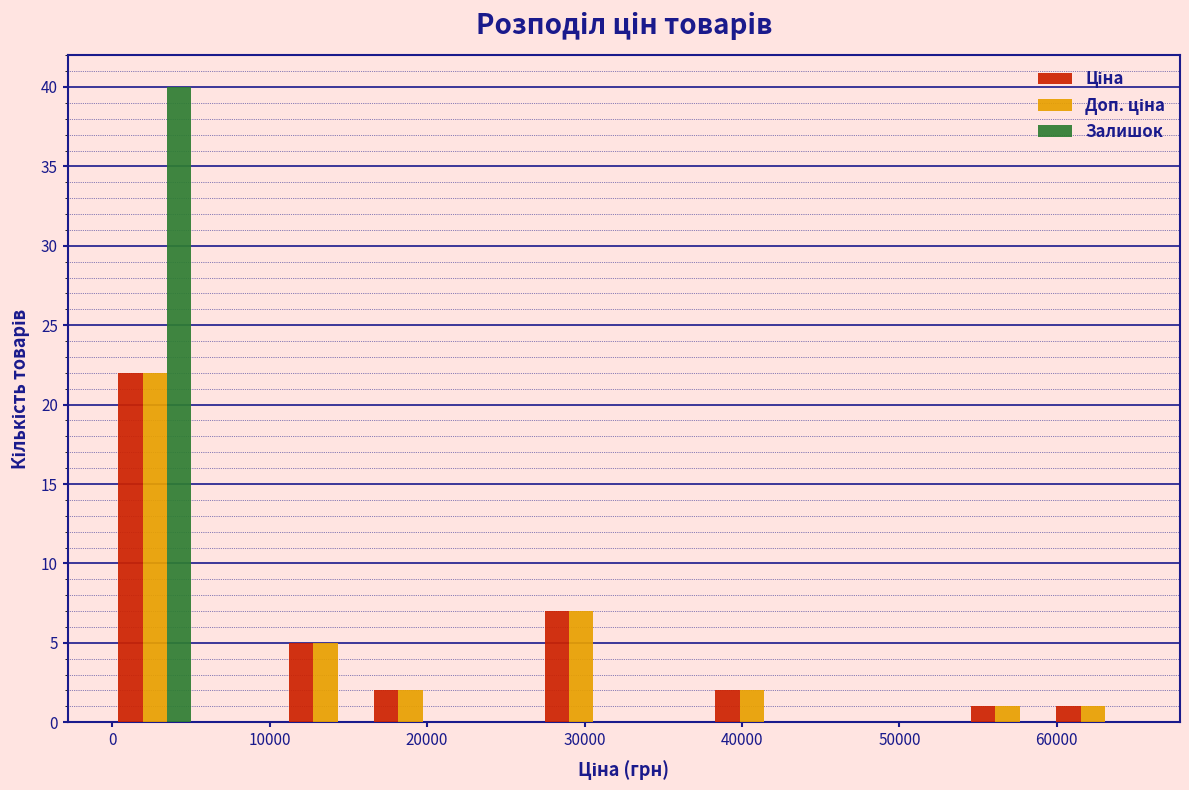

What is the height of the Залишок bar covering 0 to 5000 on the x-axis? Neither the bar edges nor the heights are printed on the chart, so give them approximately, as read against the axes.

40